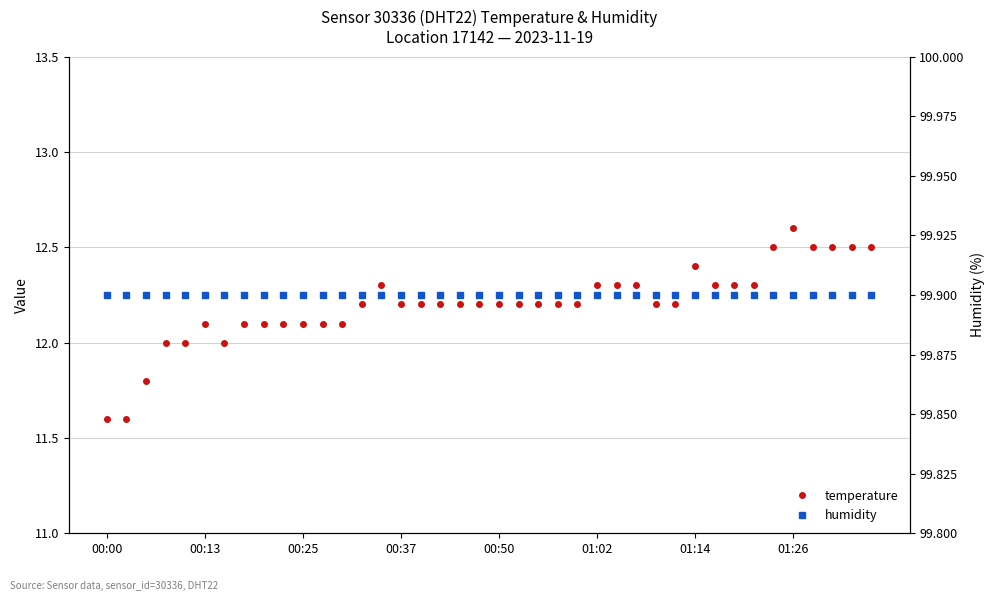

Between 00:25 and 28, which series saw the biggest shift?

temperature